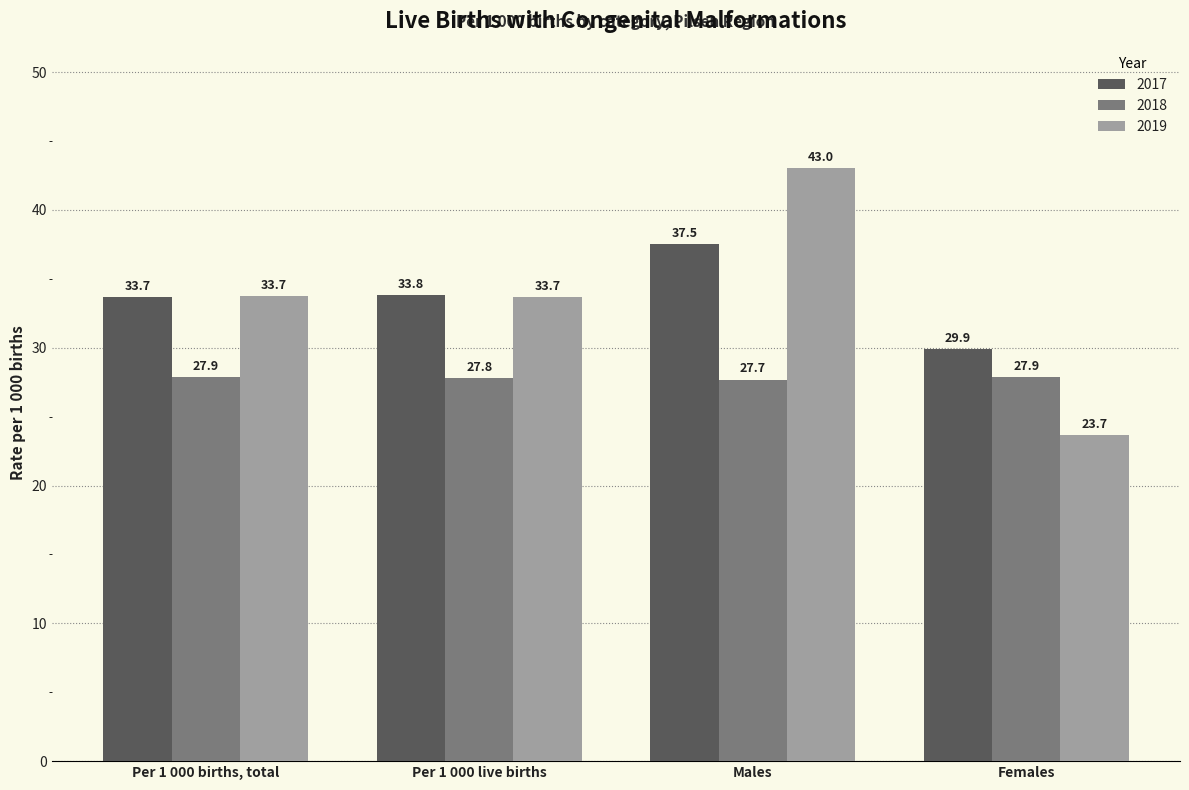

What is the label of the 3rd bar from the right?

Per 1 000 live births